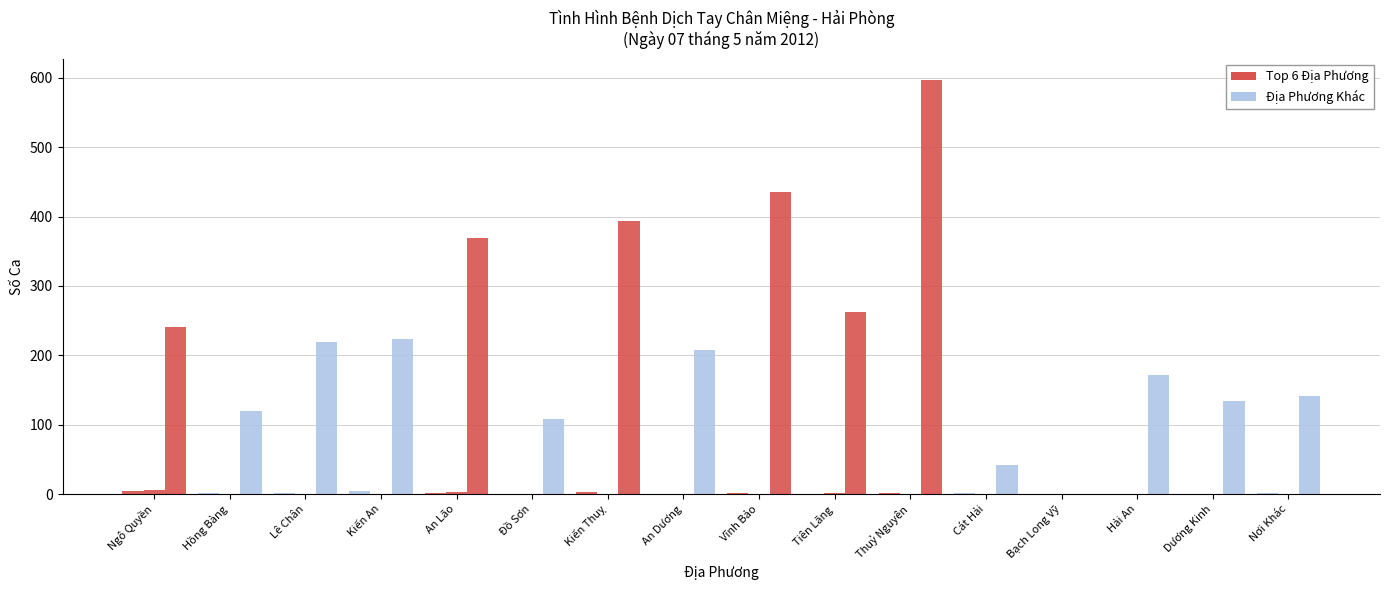

Are the bars grouped side by side (vs. stacked)?

Yes